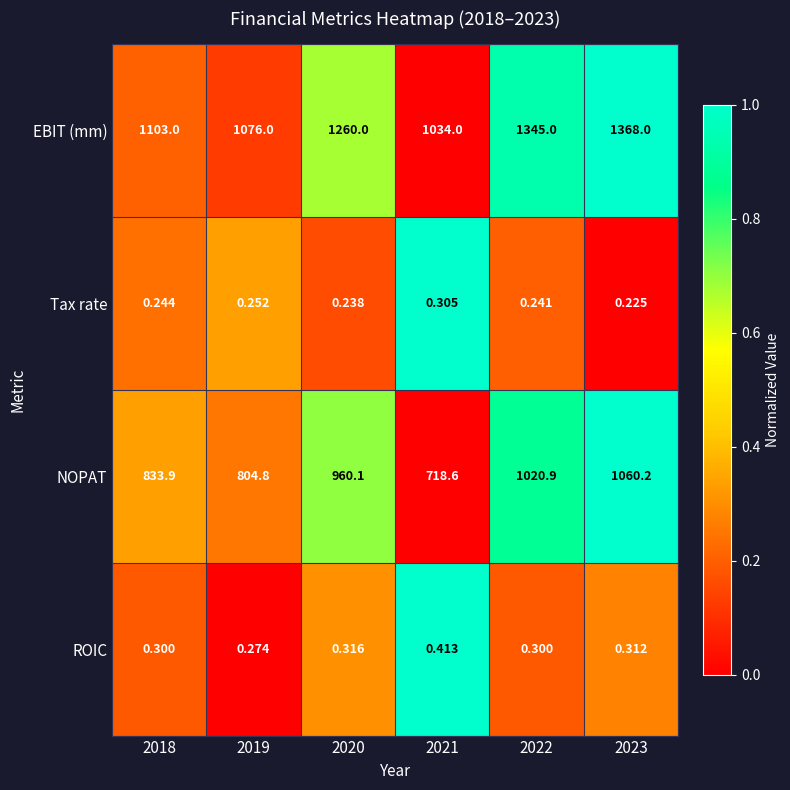

How many series are shown in this chart?

4